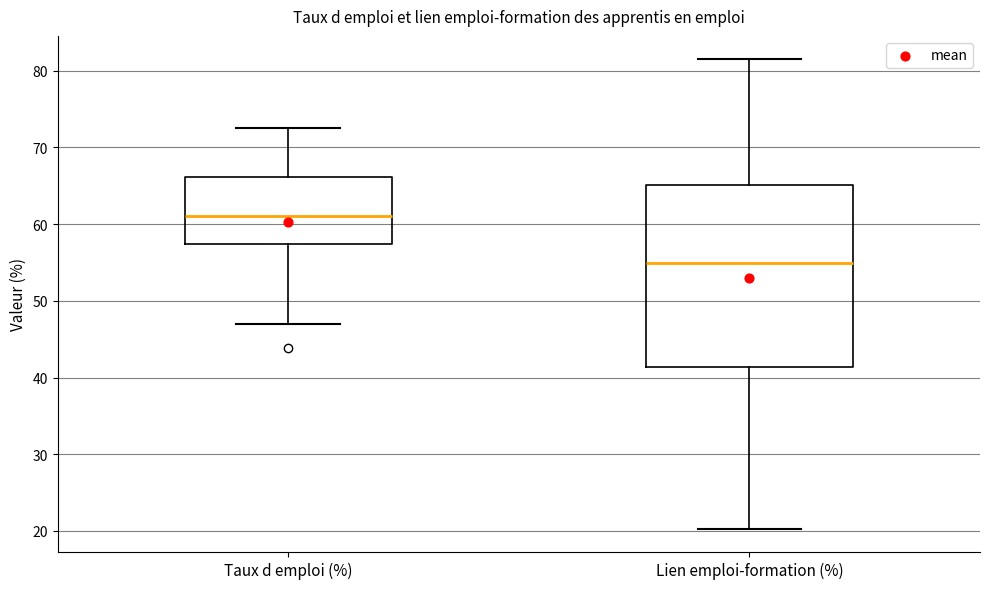

Reading left to right, transcribe this box plot: for each box, give where its median line is, the range the box spans, and where its two whiskers end, as read against the y-axis. The values are not printed on the chart, so give them approximately, as read against the axis.

Taux d emploi (%): median 61, box 57 to 66, whiskers 47 to 73
Lien emploi-formation (%): median 55, box 41 to 65, whiskers 20 to 81